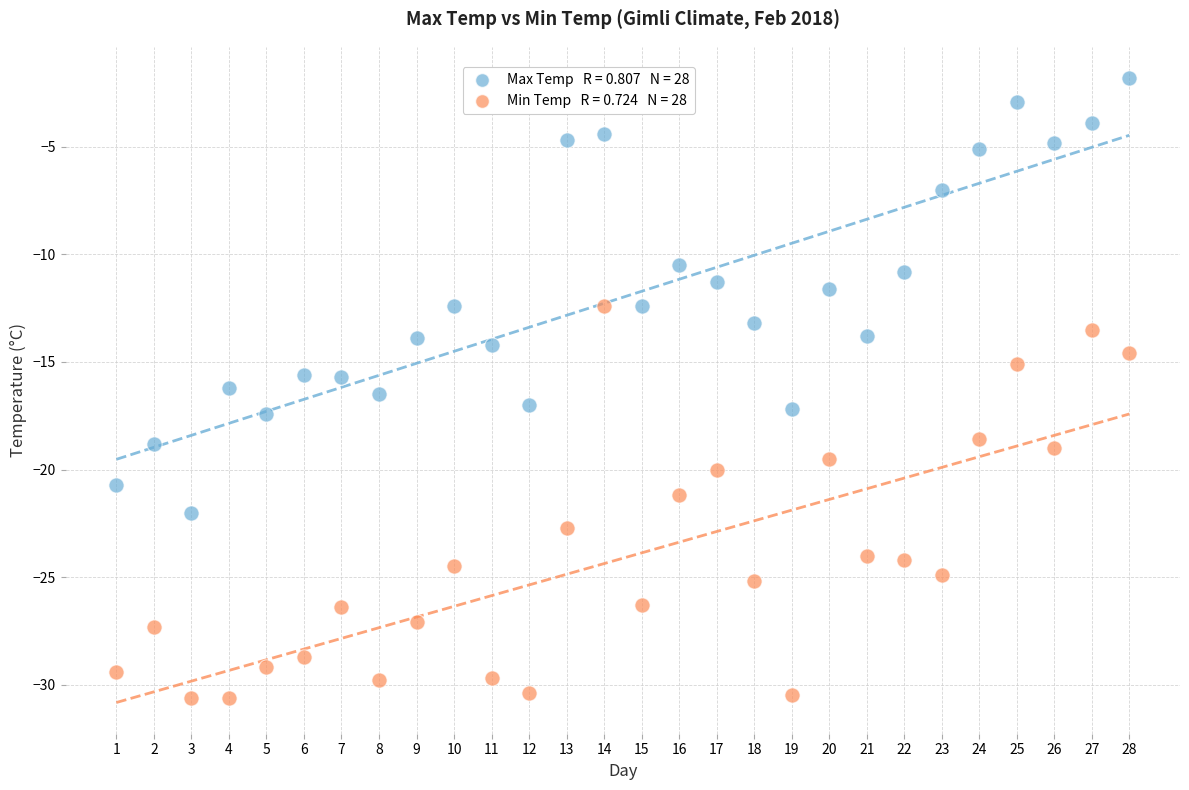

Across all data points, what is the range of X values (max minus min)?

27.0